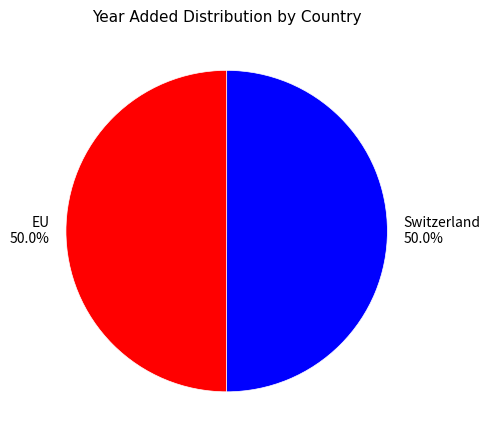

Approximately how many times larger is the value at Switzerland compared to EU?

1.0